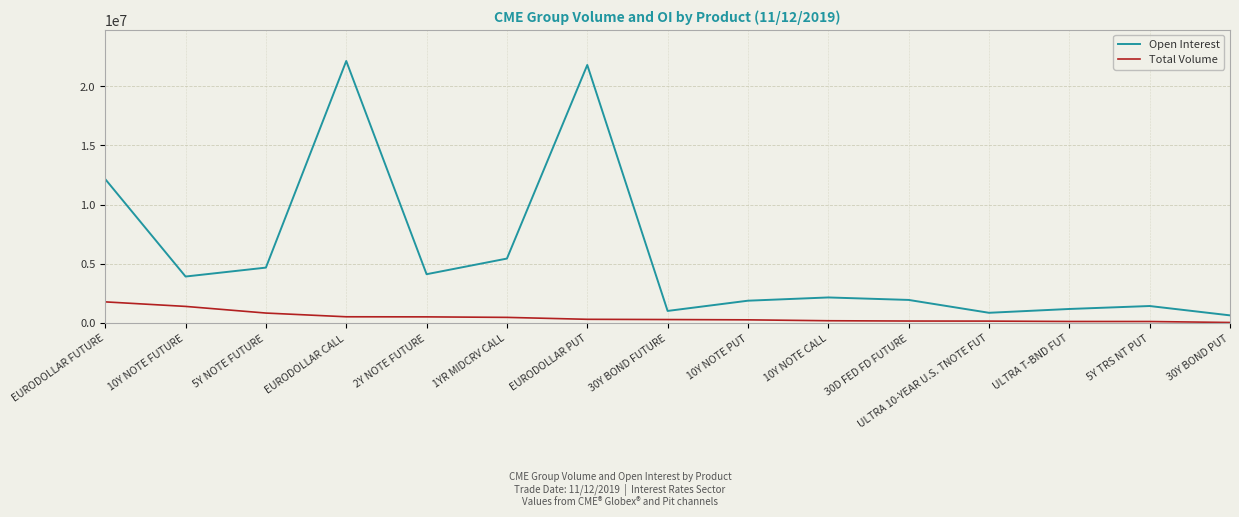

Rank the series by their average value, from lowest to highest.

Total Volume, Open Interest